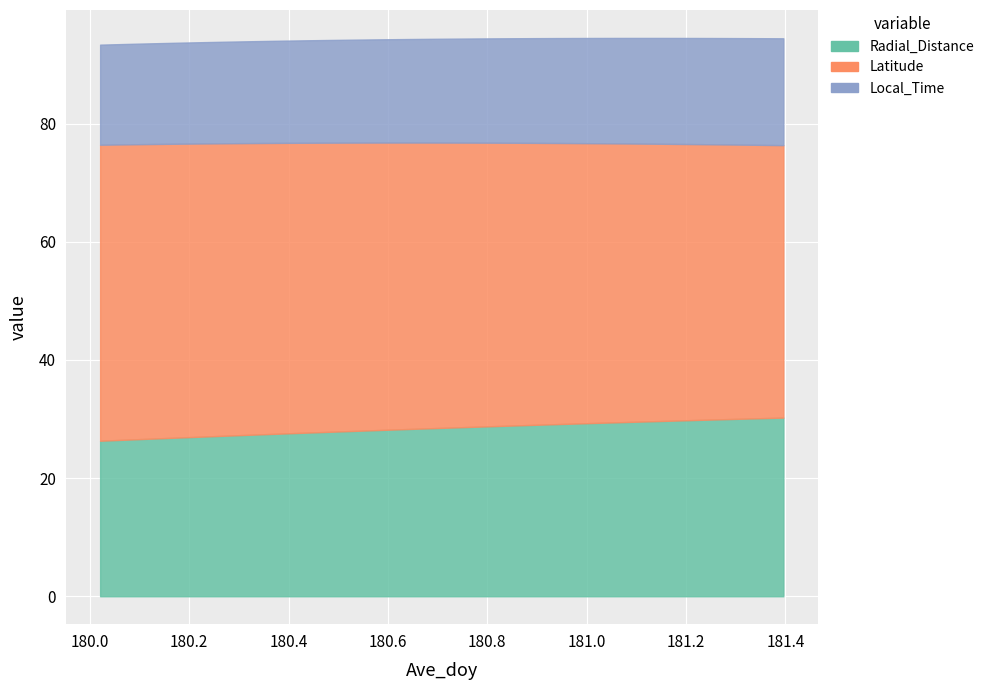

Reading left to right, list all the values displayed in this chart.

Radial_Distance: 26.3	26.5	26.6	26.7	26.9	27.0	27.2	27.3	27.4	27.6	27.7	27.8	27.9	28.1	28.2	28.3	28.4	28.6	28.7	28.8	28.9	29.0	29.1	29.2	29.3	29.4	29.5	29.7	29.8	29.9	30.0	30.0	30.1	30.2
Latitude: 50.1	50.0	49.9	49.8	49.7	49.6	49.5	49.4	49.3	49.2	49.1	48.9	48.8	48.7	48.6	48.5	48.3	48.2	48.1	48.0	47.8	47.7	47.6	47.5	47.3	47.2	47.1	46.9	46.8	46.7	46.5	46.4	46.2	46.1
Local_Time: 16.9	17.0	17.0	17.1	17.1	17.1	17.2	17.2	17.3	17.3	17.3	17.4	17.4	17.5	17.5	17.5	17.6	17.6	17.6	17.7	17.7	17.7	17.8	17.8	17.8	17.9	17.9	17.9	17.9	18.0	18.0	18.0	18.1	18.1